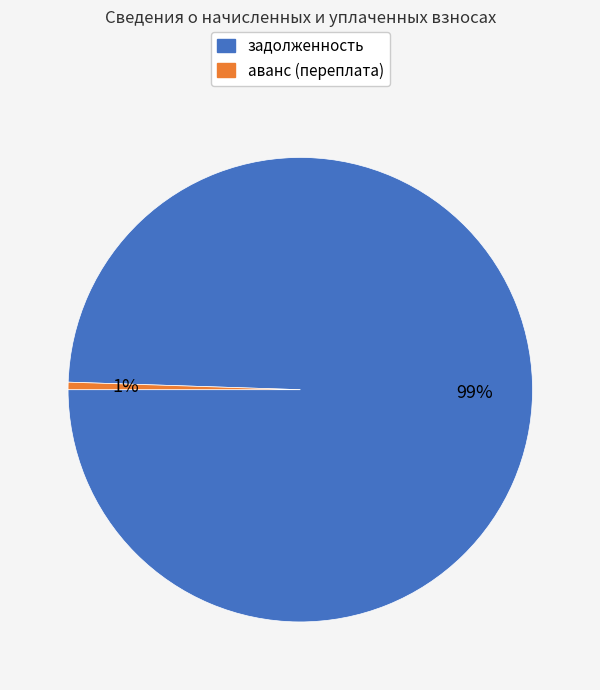

Between аванс (переплата) and задолженность, which is larger?

задолженность